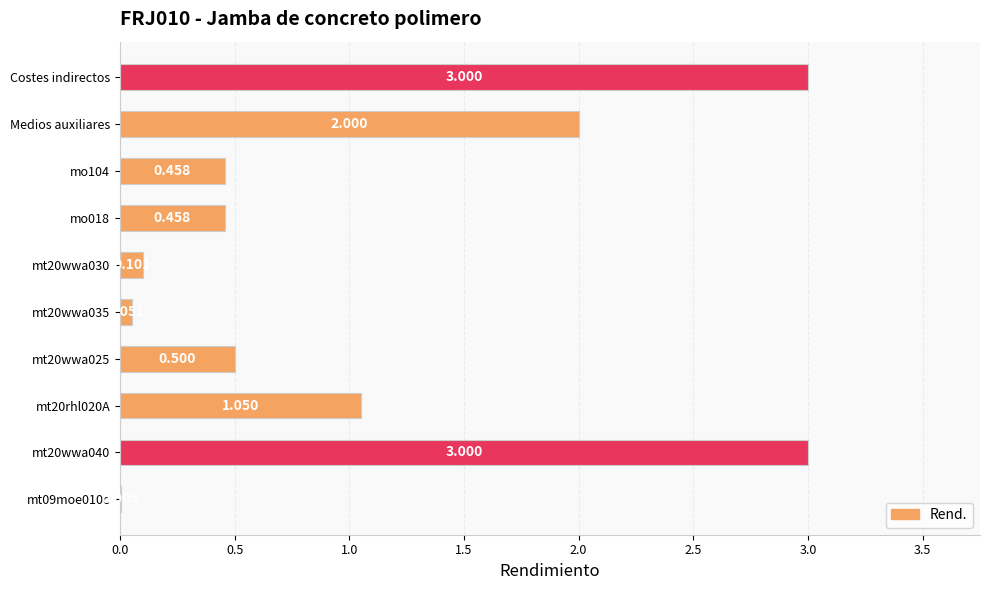

Which has a higher value, Costes indirectos or mt20wwa030?

Costes indirectos